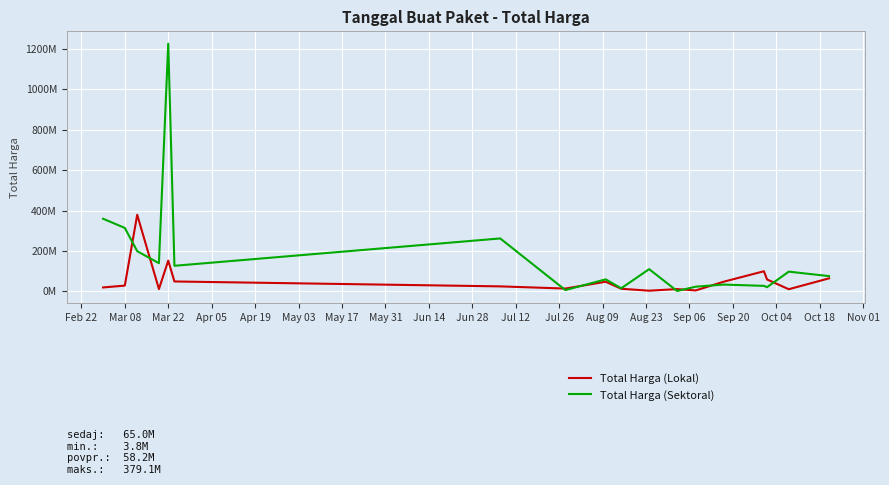

What are all the series names shown in the legend?

Total Harga (Lokal), Total Harga (Sektoral)